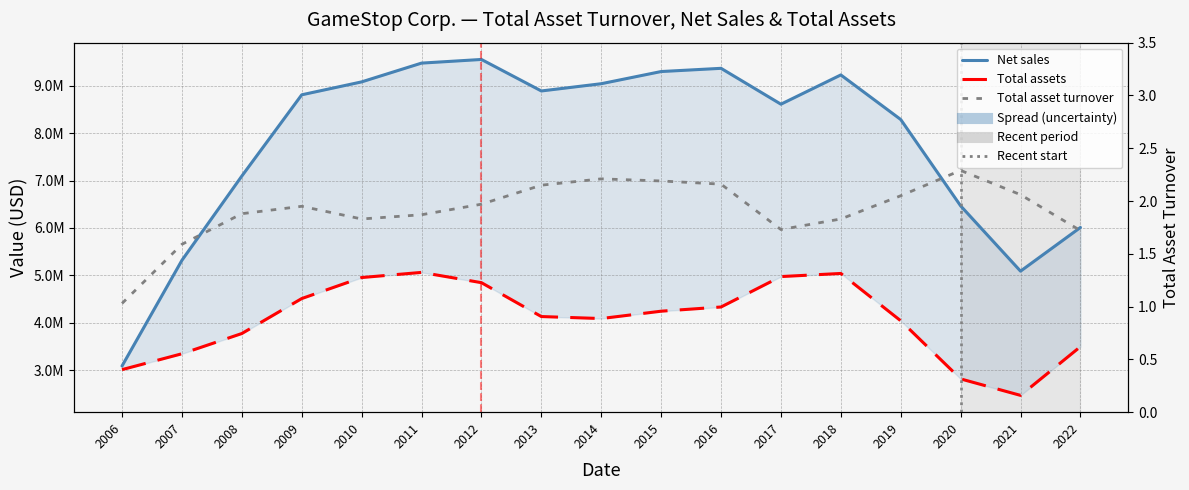

What is the average value of the Net sales series?

7804884.6